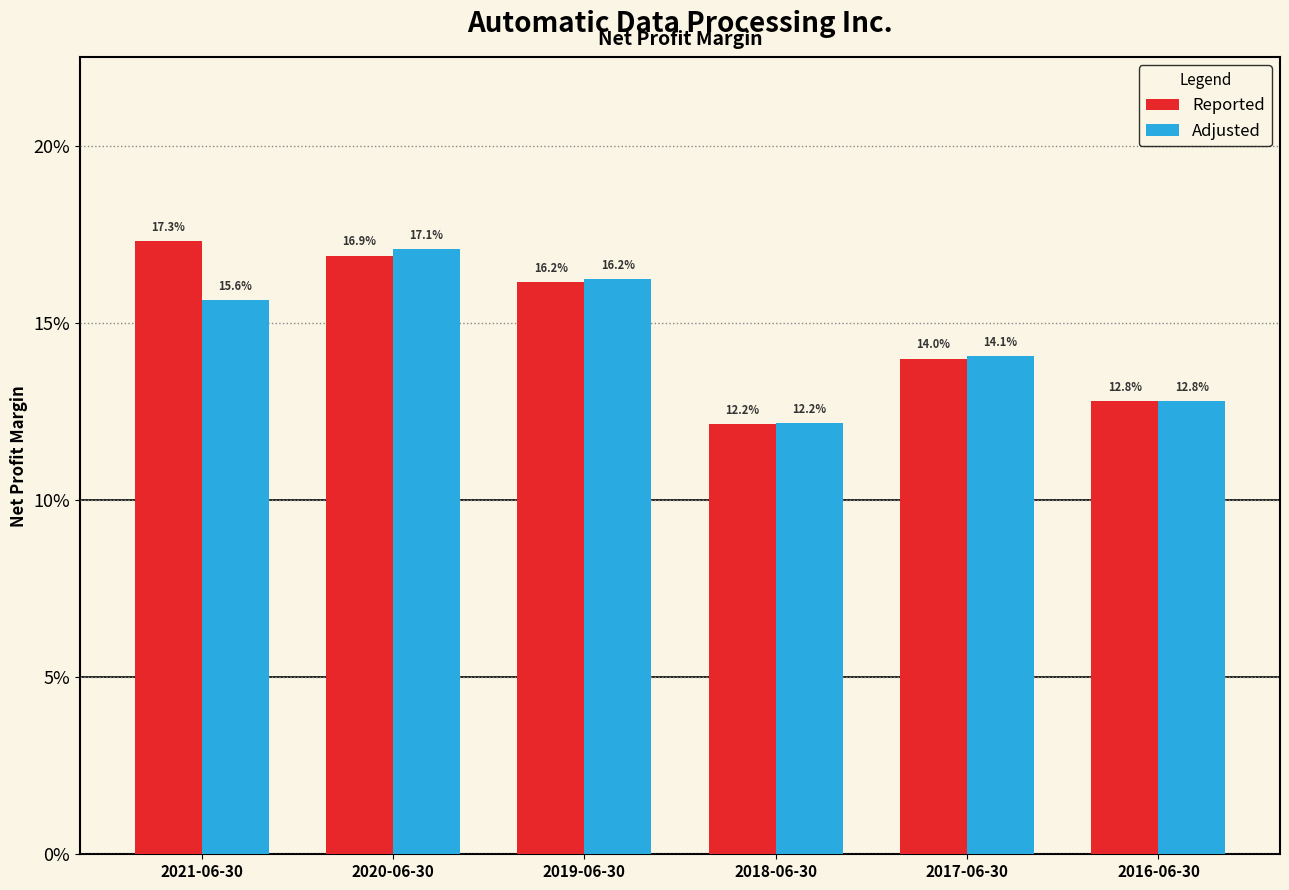

What are all the series names shown in the legend?

Reported, Adjusted